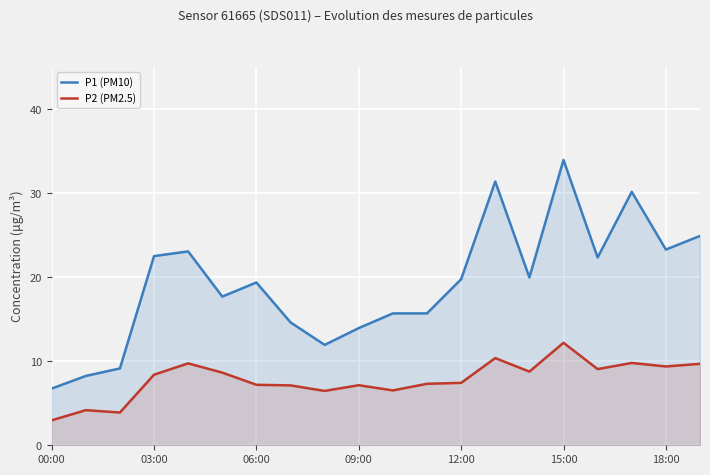

True or false: P1 (PM10) and P2 (PM2.5) intersect in this chart.

False